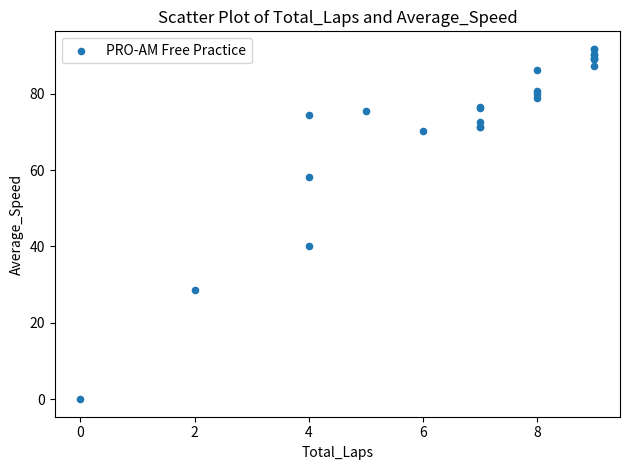

What Y value in the scatter plot is closest to 45?

40.2